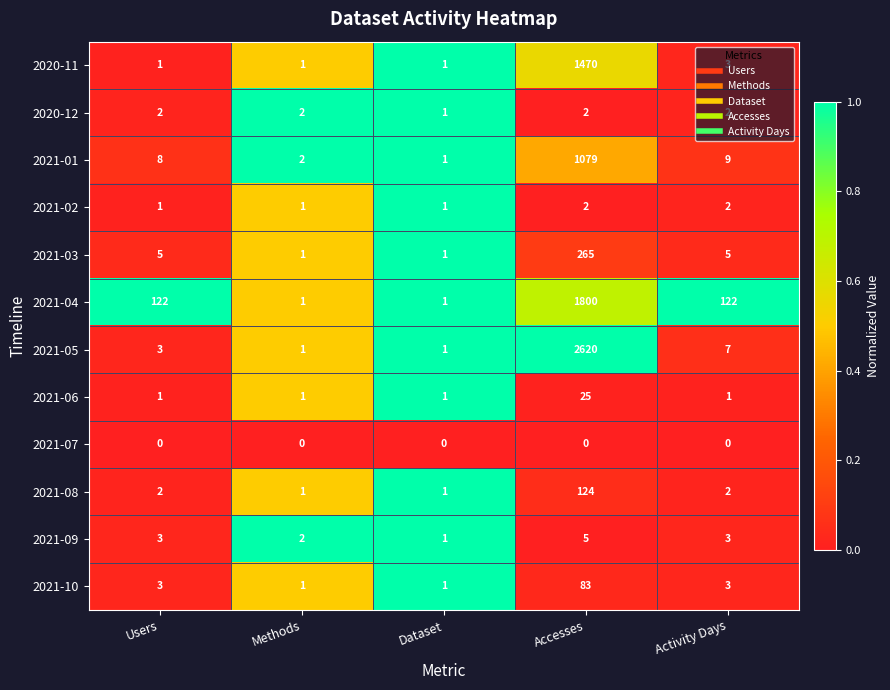

Which series has the widest spread of values?

2021-05